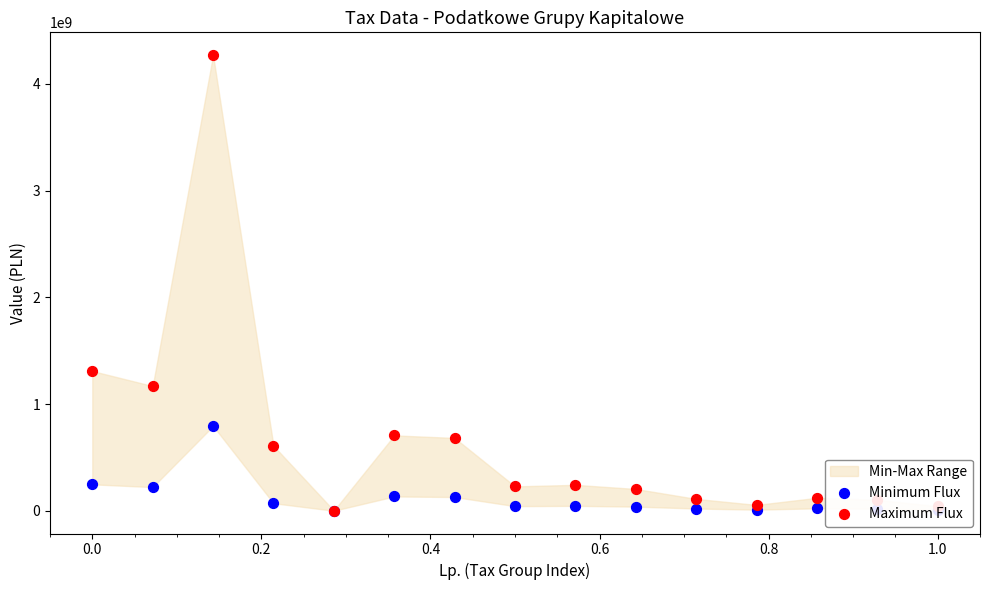

What are all the series names shown in the legend?

Minimum Flux, Maximum Flux